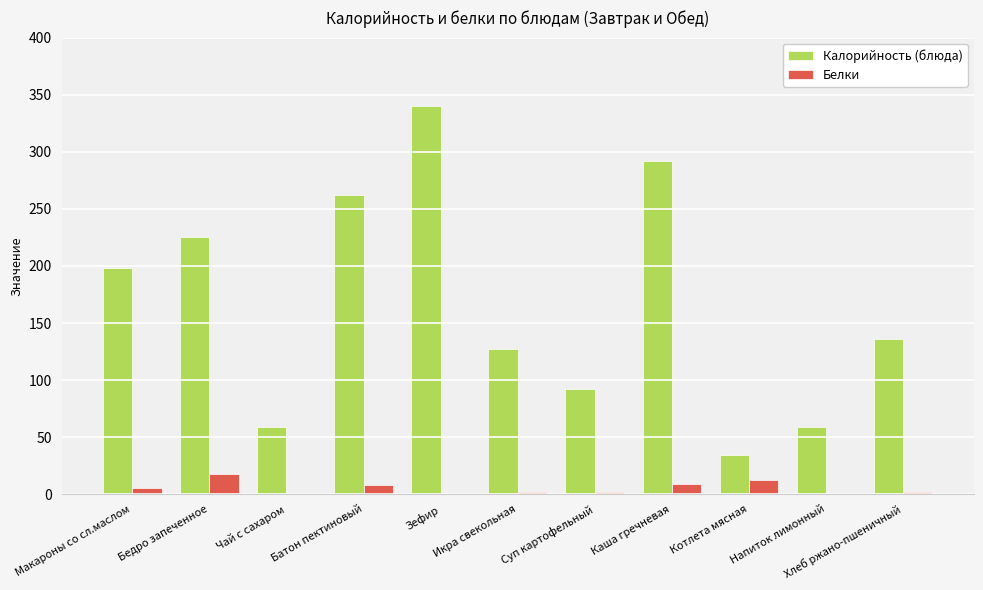

What is the spread (max minus min) of values at Зефир?

339.5